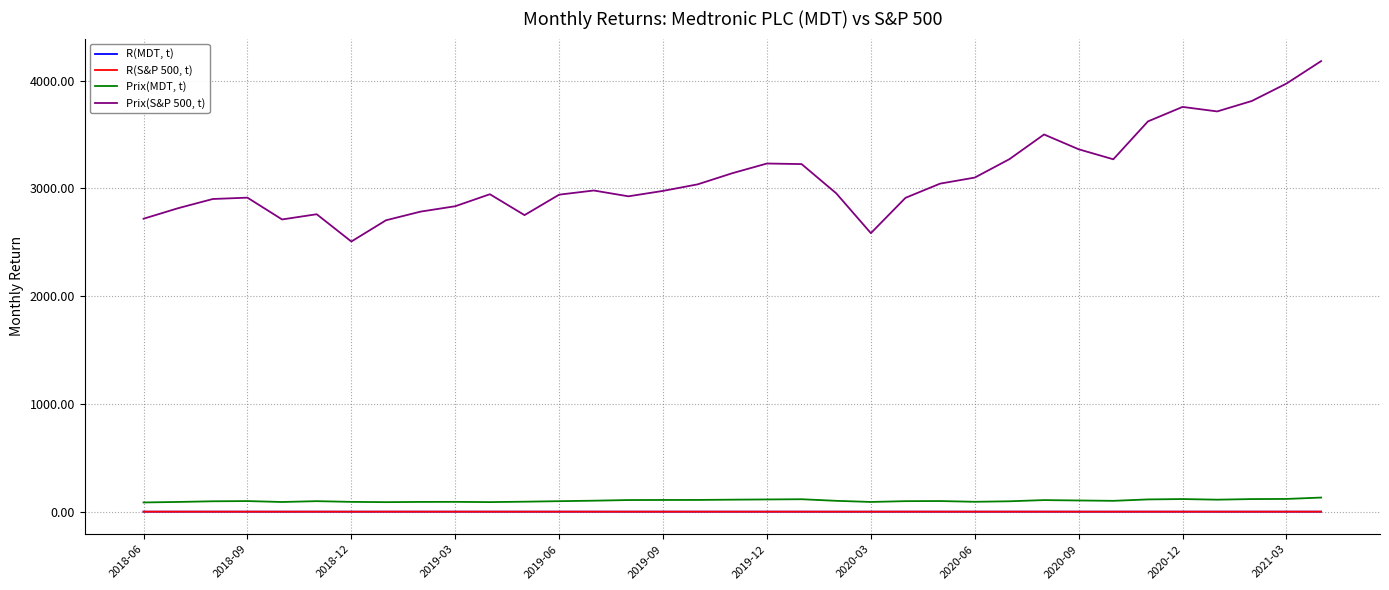

What is the maximum value for Prix(S&P 500, t)?

4181.2